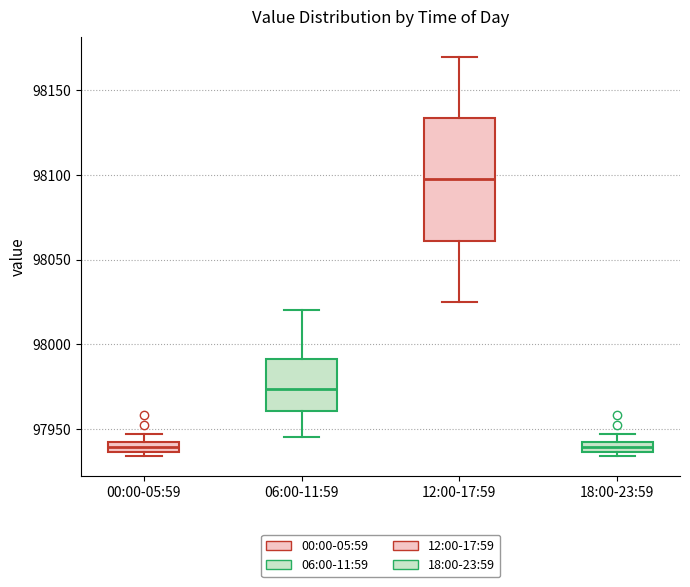

Where is the upper edge of the box for 18:00-23:59 on the y-axis? The values are not printed on the chart, so give them approximately, as read against the axis.

97940